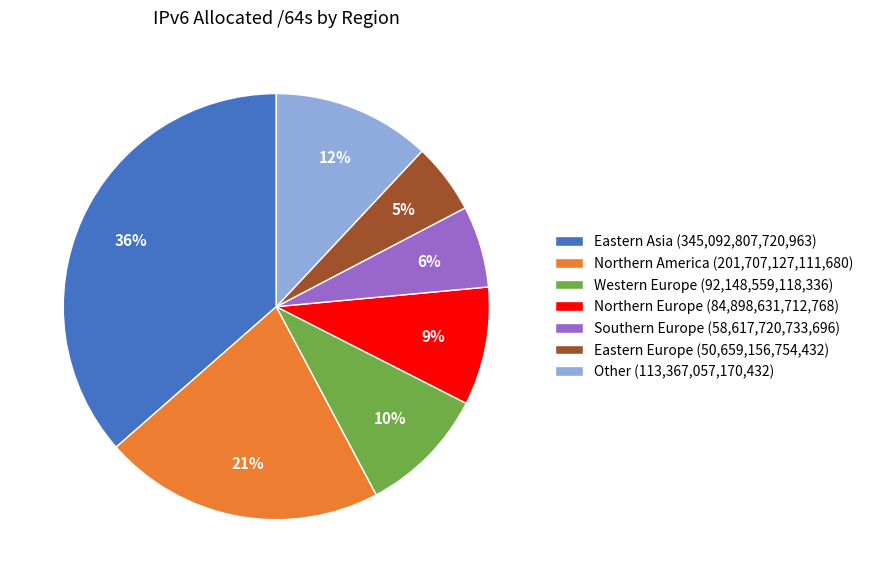

Which category has the biggest portion of the pie?

Eastern Asia (345,092,807,720,963)